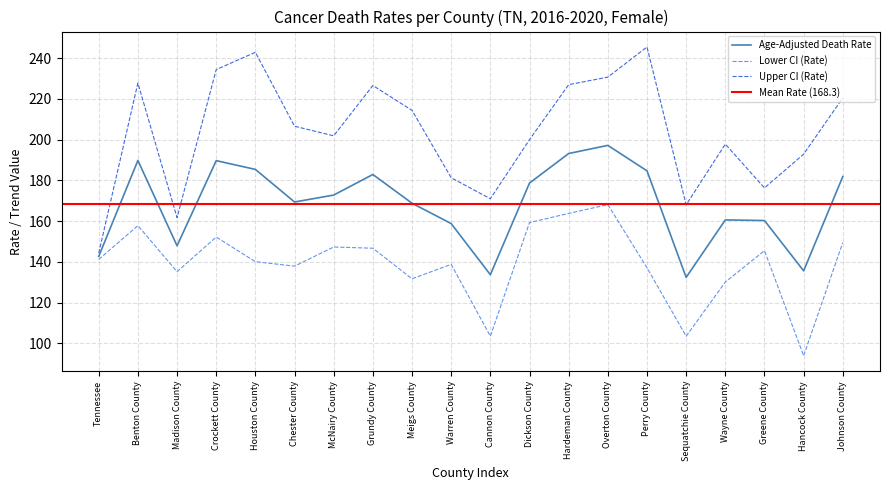

What is the label of the 16th point from the right?

Houston County